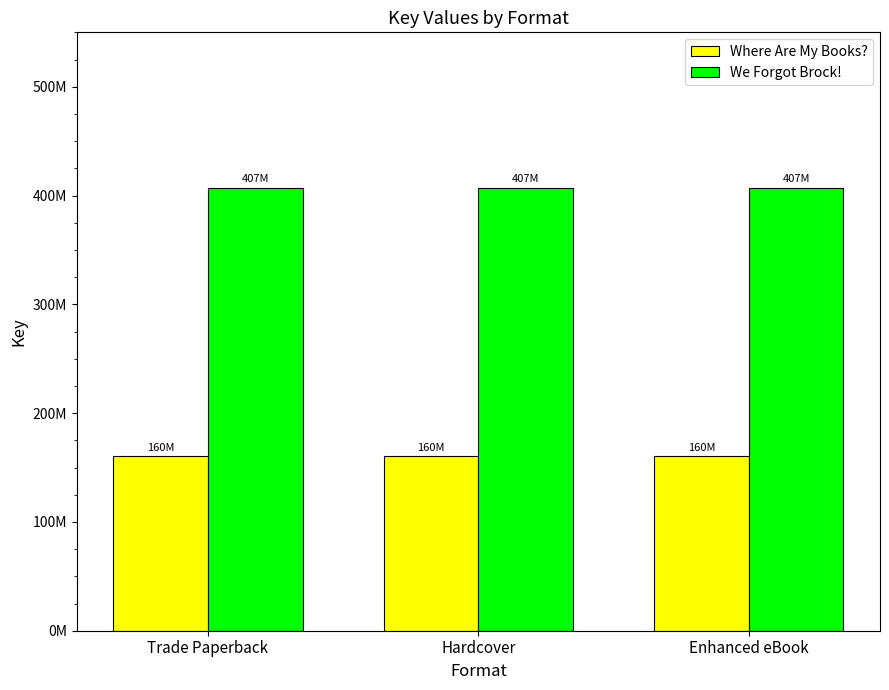

The value of We Forgot Brock! at Trade Paperback is 407357858. True or false?

True